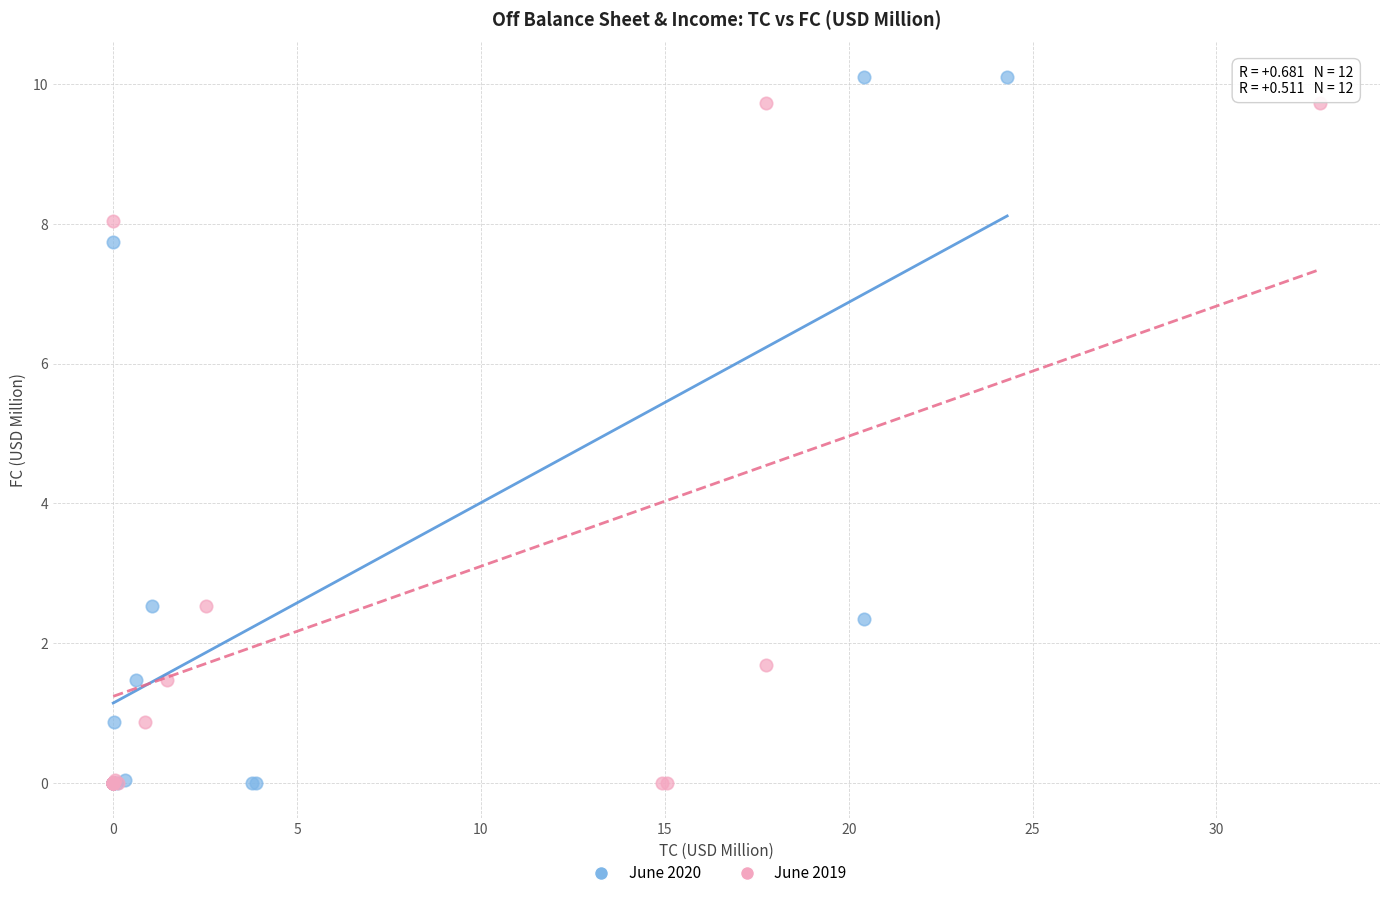

Which series has the largest Y range (max minus min)?

June 2020